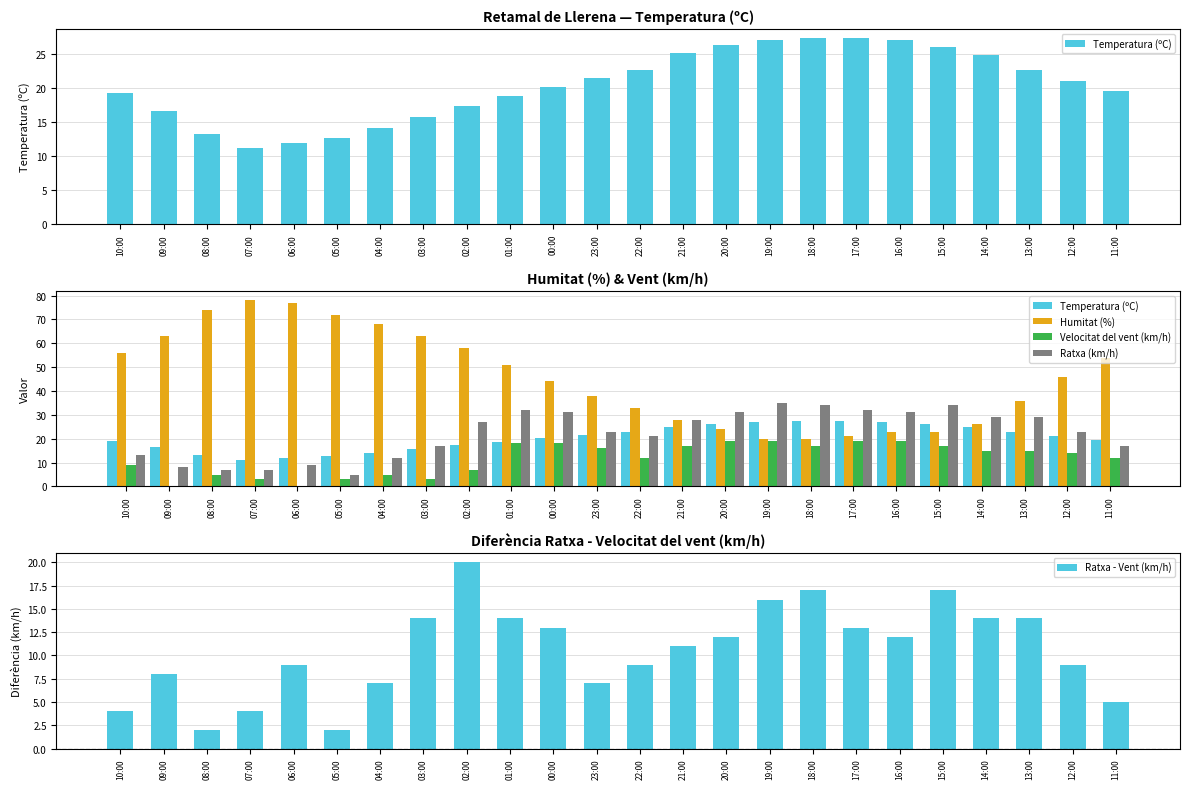

How many values in the Humitat (%) series are below 46?

12